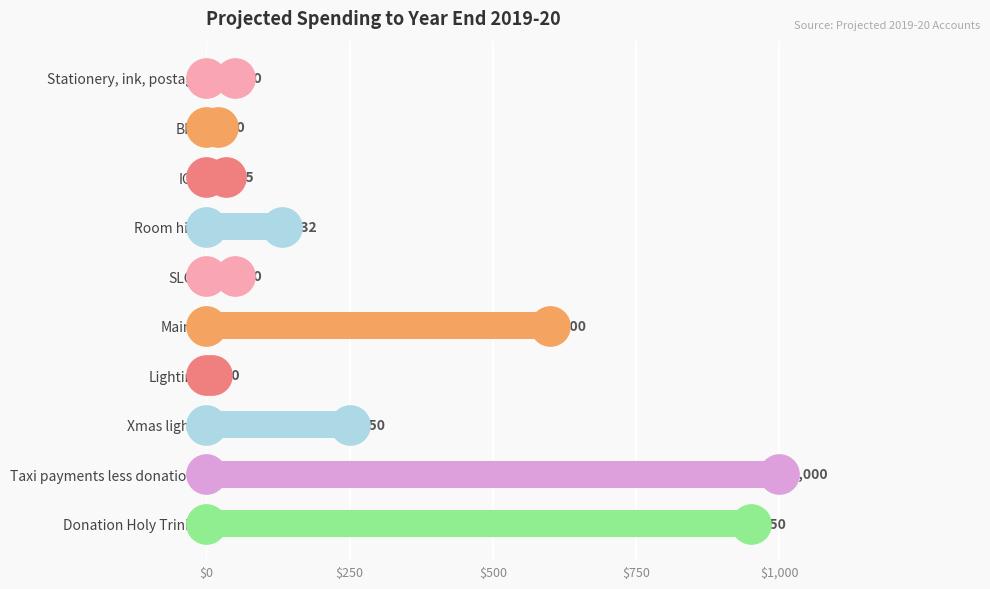

Which has a higher value, Xmas lights or Stationery, ink, postage?

Xmas lights